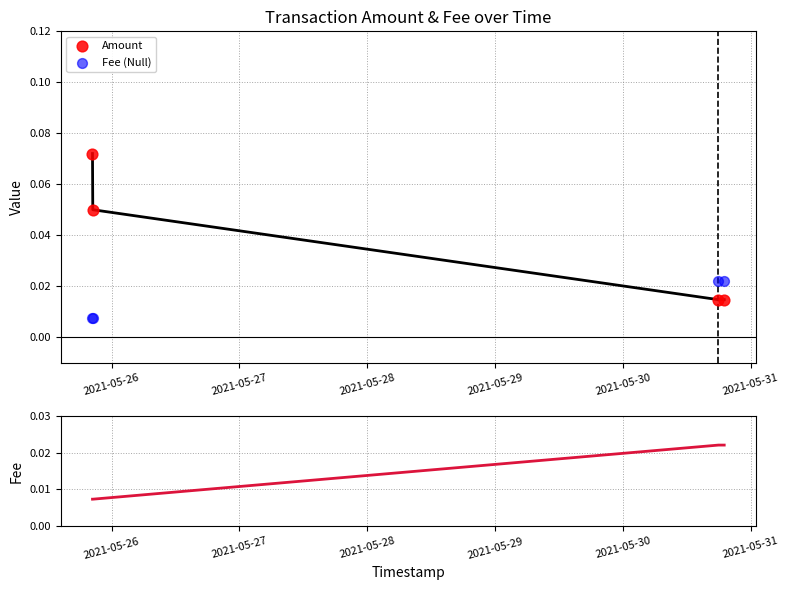

At how many categories does at least one series exceed 0?

4